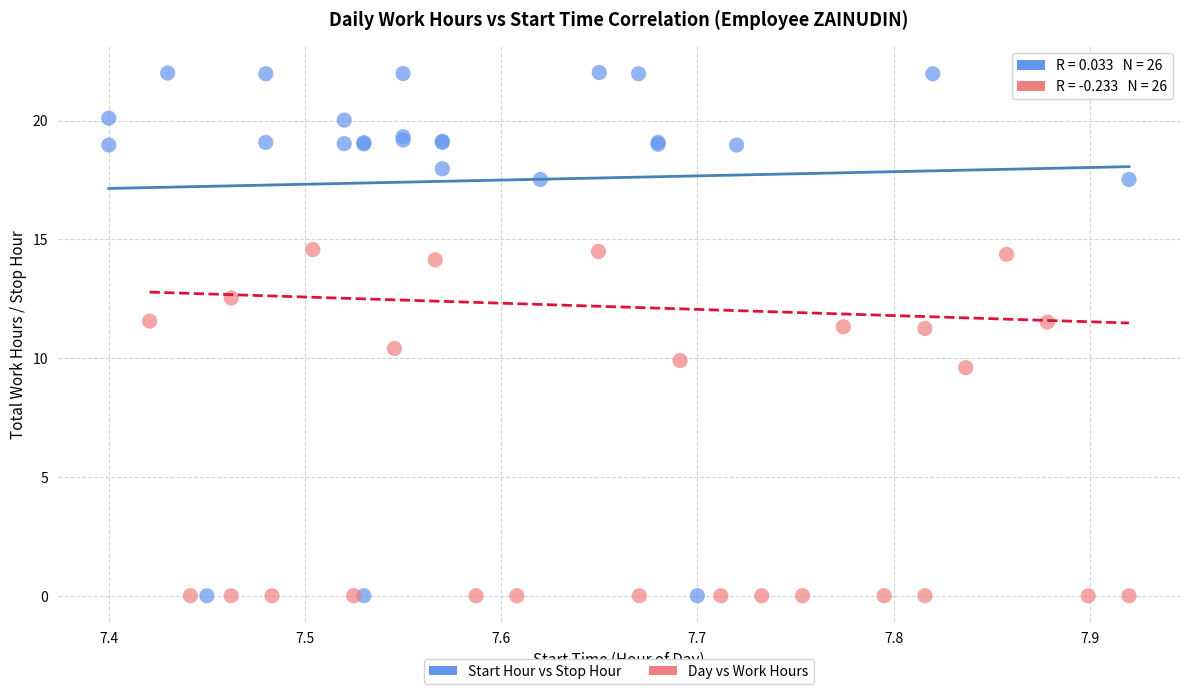

What are all the series names shown in the legend?

Start Hour vs Stop Hour, Day vs Work Hours